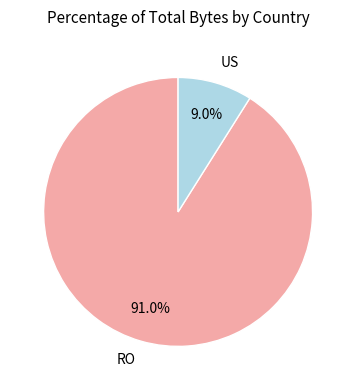

How many segments does this pie chart have?

2